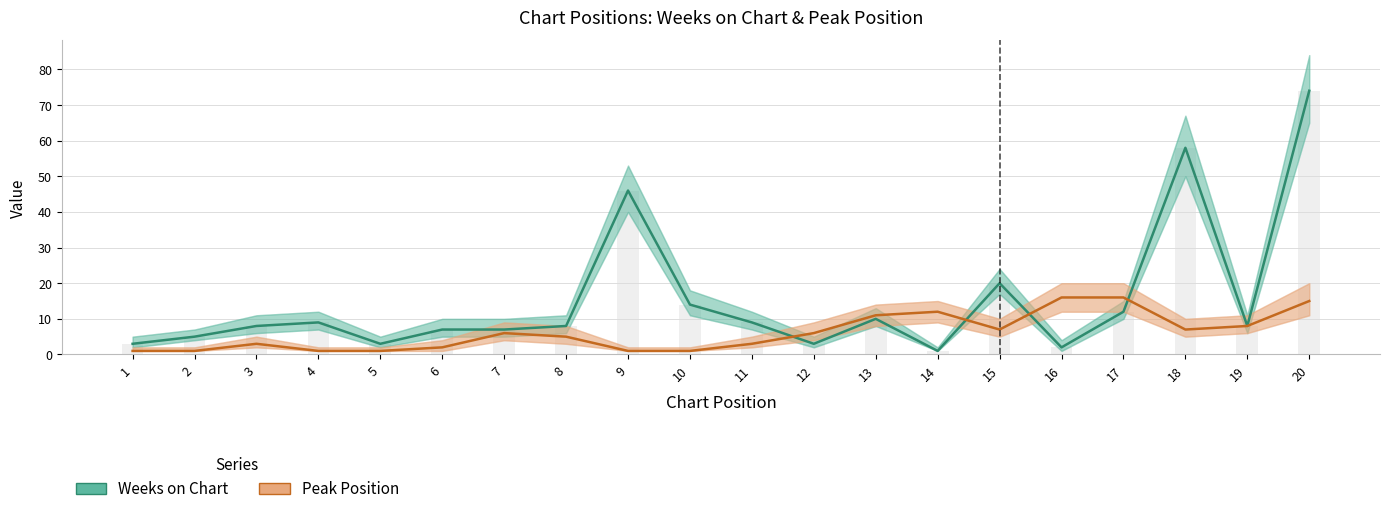

List the series in order of their peak value, lowest first.

Peak Position, Weeks on Chart